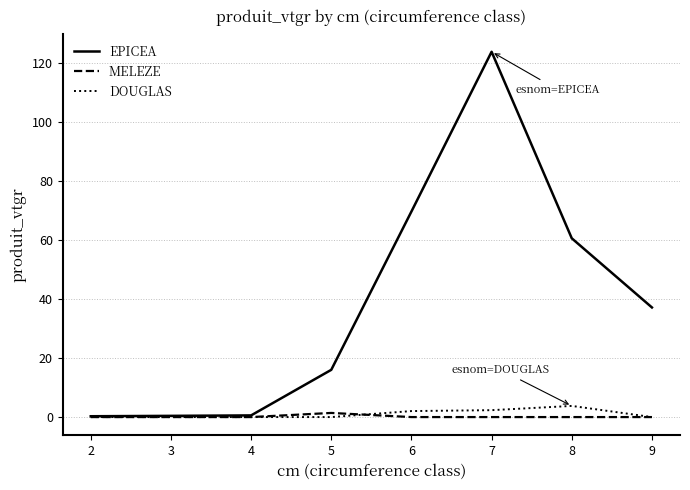

What is the sum of the EPICEA values at 5 and 8?

76.7